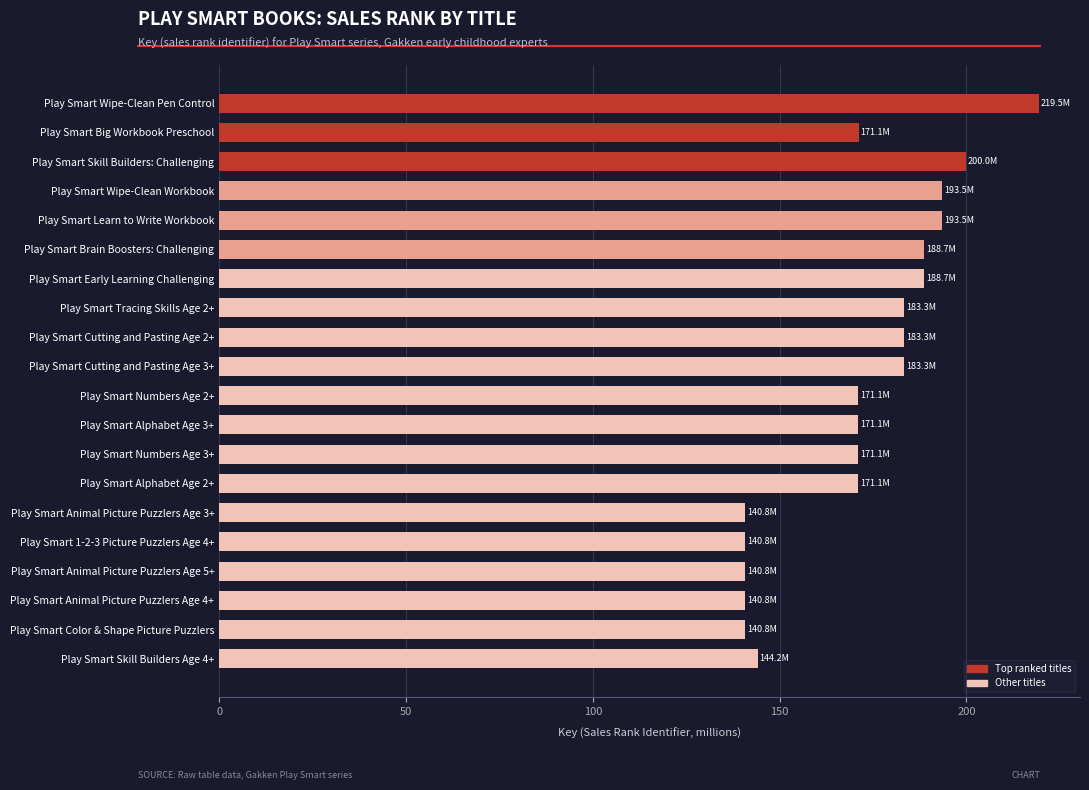

Are the bars grouped side by side (vs. stacked)?

No